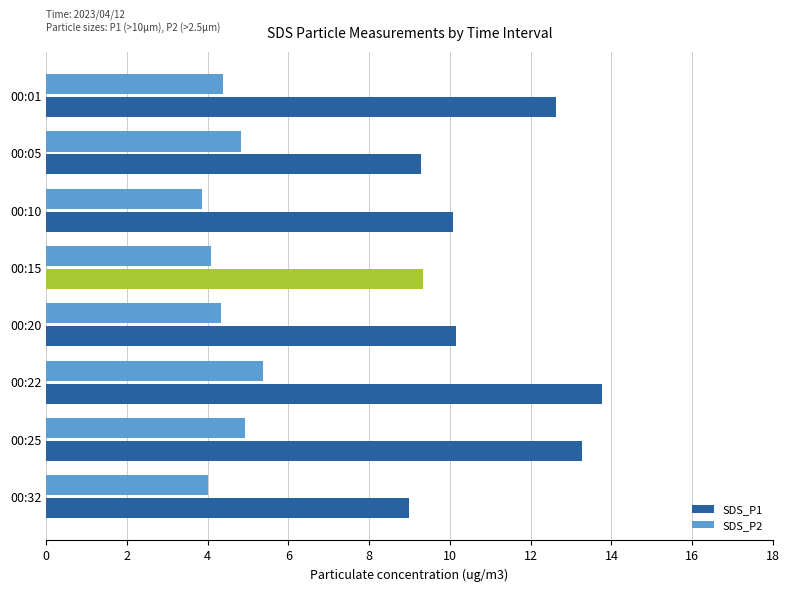

What is the sum of all SDS_P1 values?

87.5